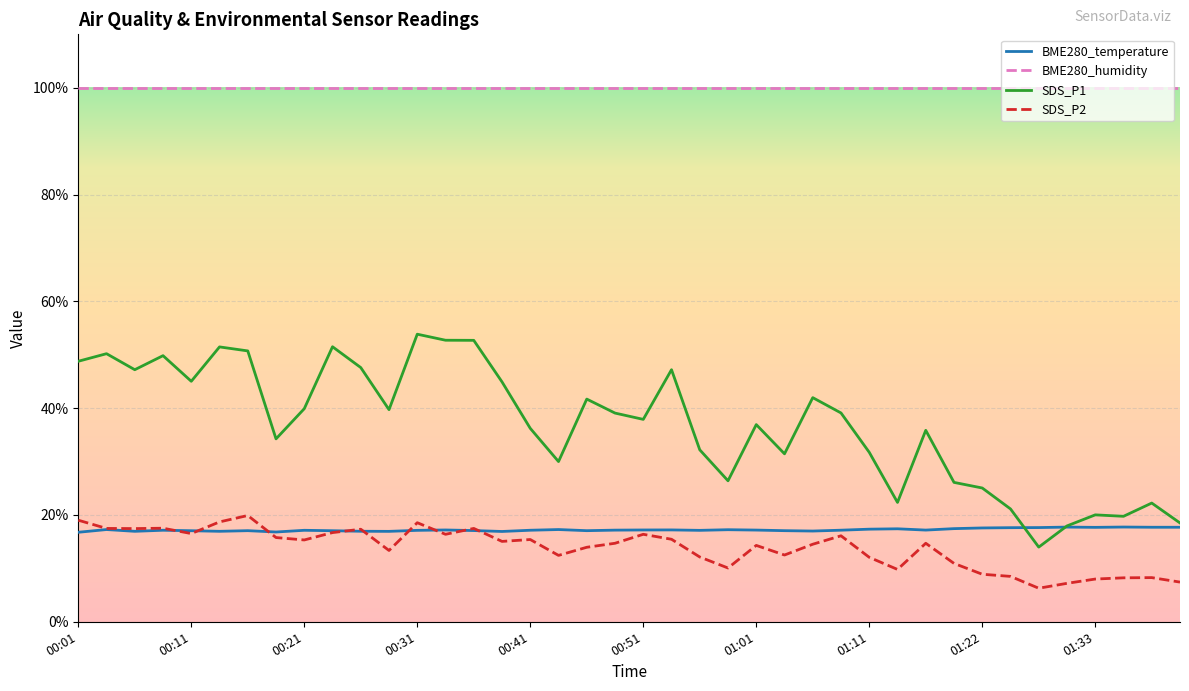

True or false: SDS_P2 and SDS_P1 intersect in this chart.

False